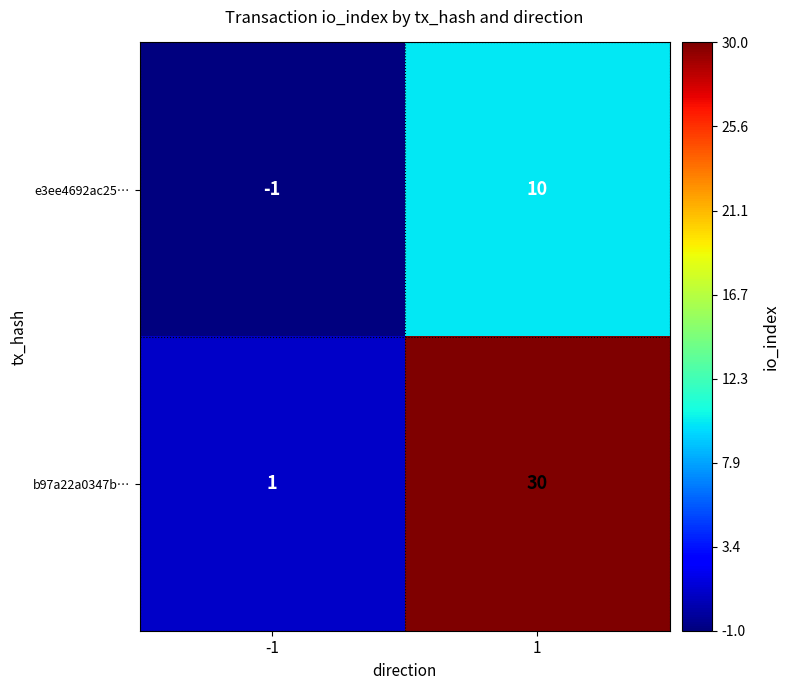

Reading right to left, transcribe all the data shown in this chart.

e3ee4692ac25…: 1=10	-1=-1
b97a22a0347b…: 1=30	-1=1